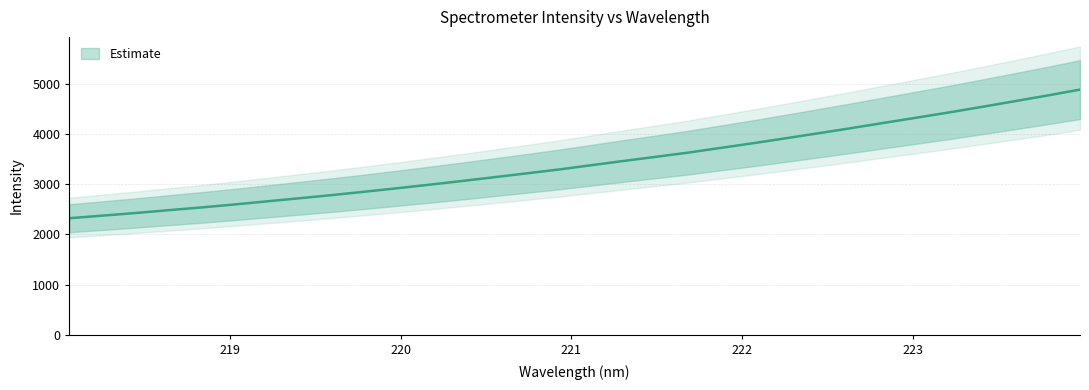

What is the maximum value shown in the chart?

4883.9